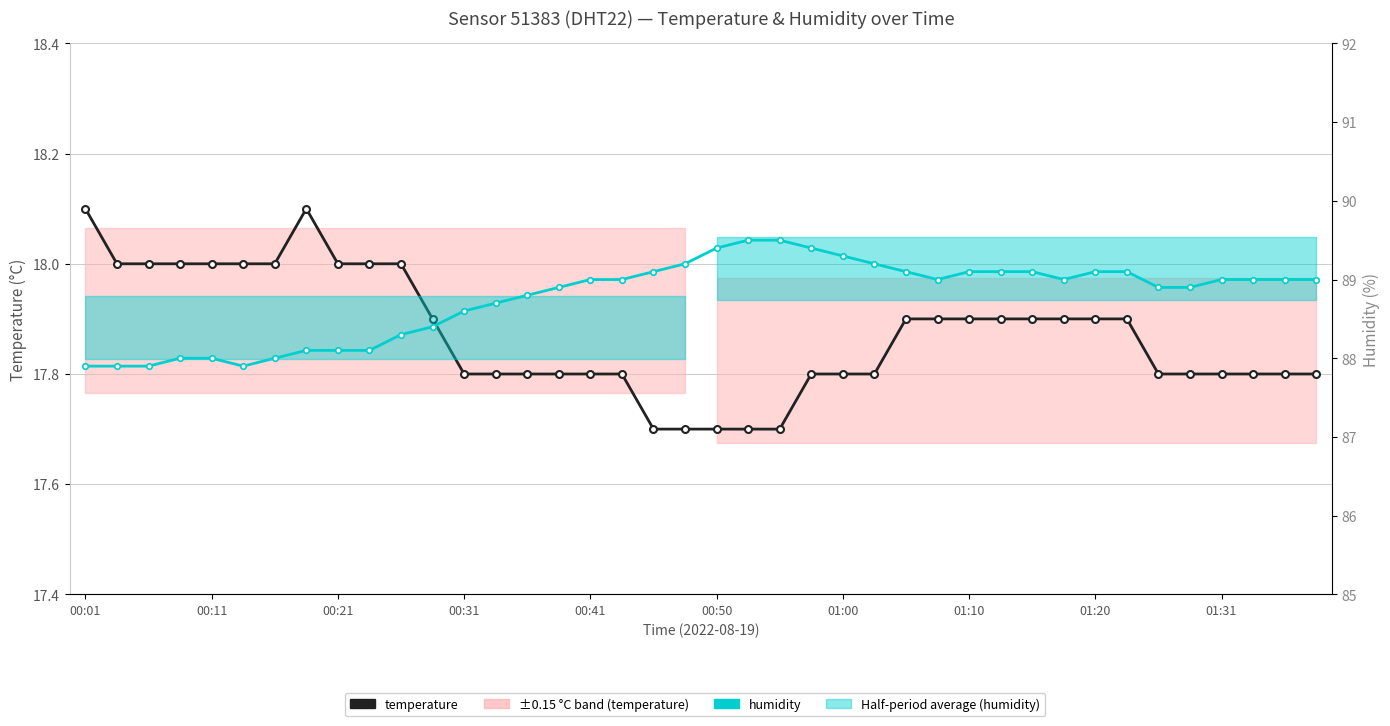

True or false: temperature and humidity cross at least once.

False